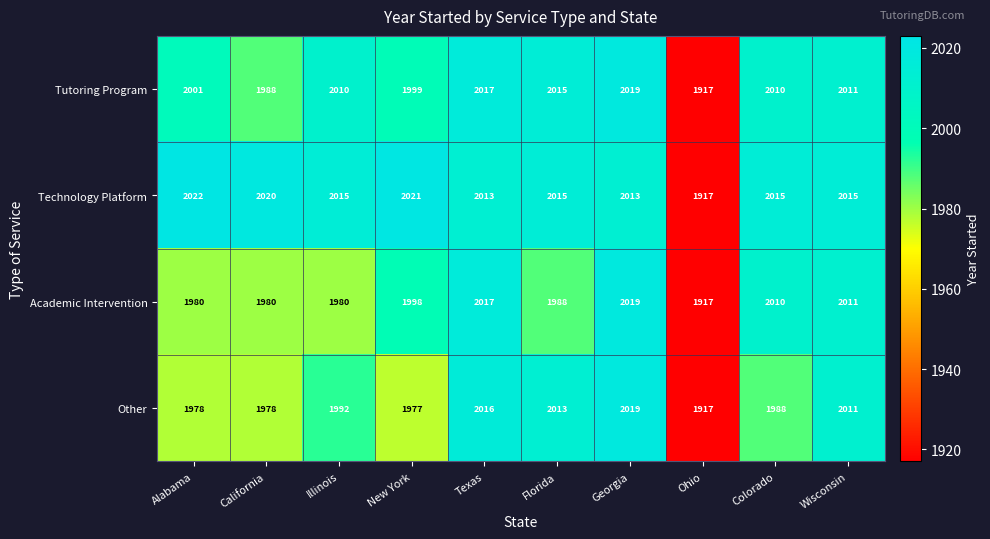

At how many categories does at least one series exceed 1944?

9